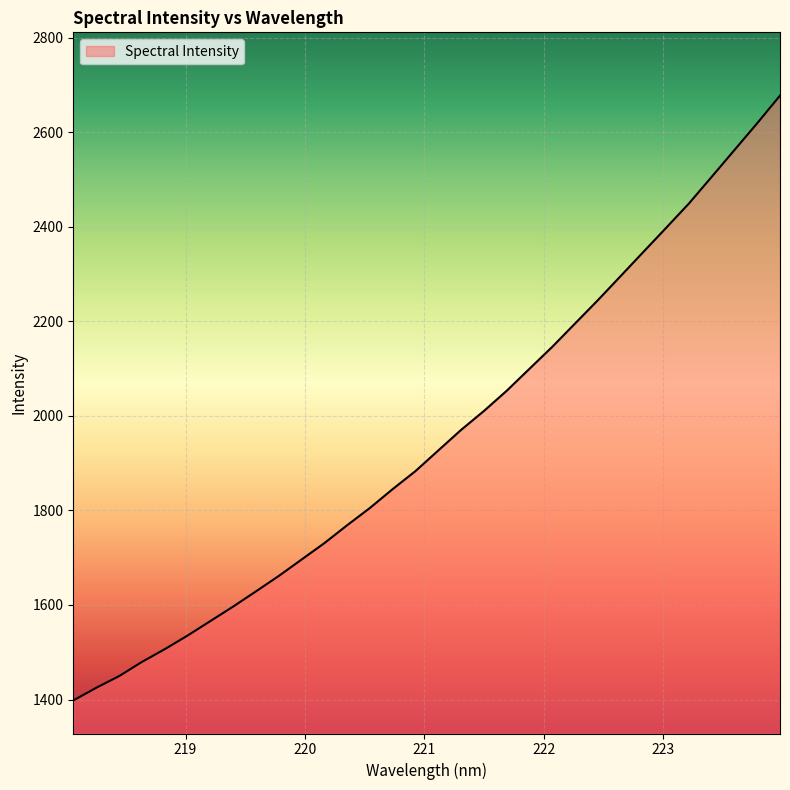

What is the maximum value shown in the chart?

2677.9